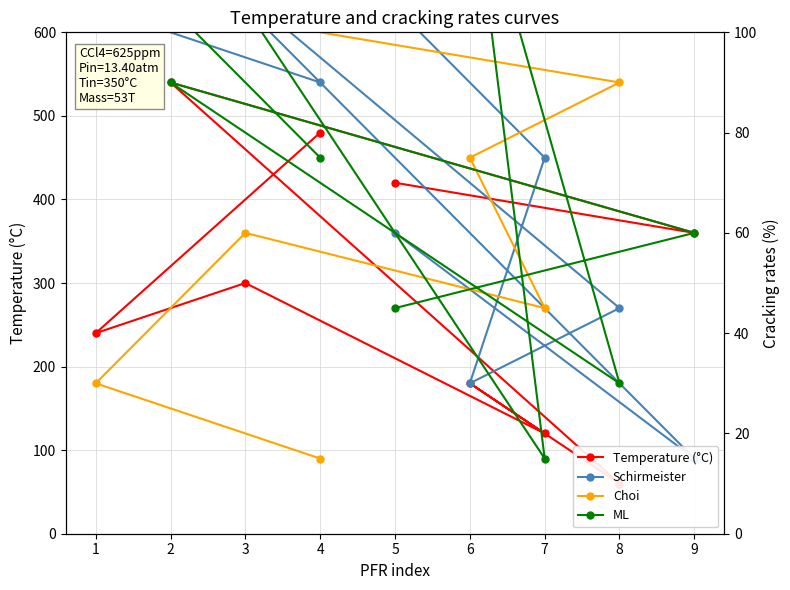

Is it true that Choi equals 105 at 2?

True